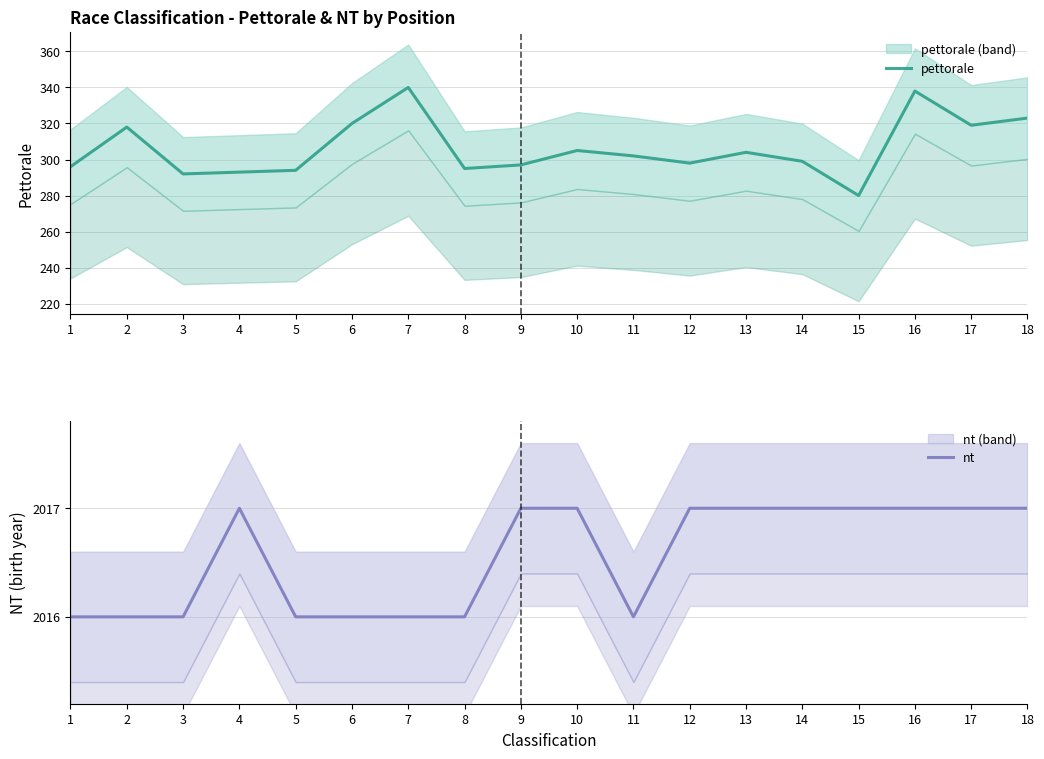

Rank the series by their average value, from highest to lowest.

nt, pettorale